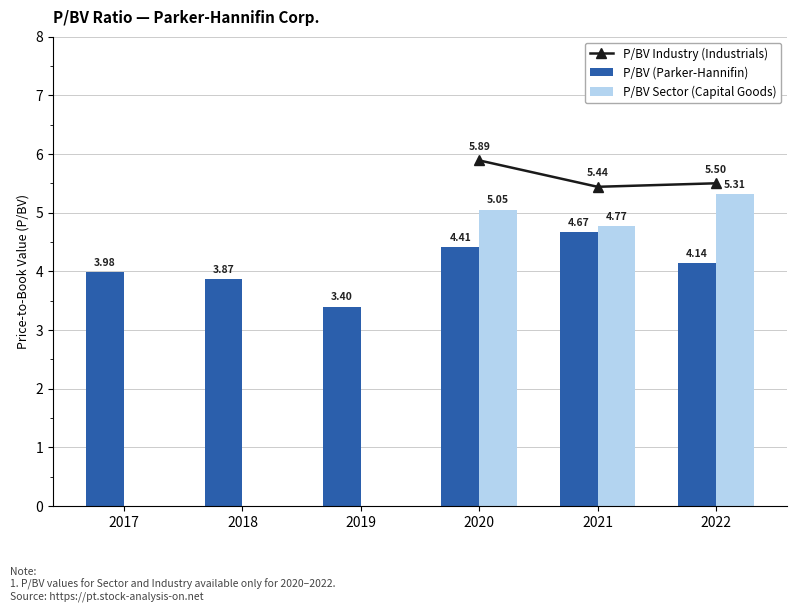

What is the difference between the maximum and second lowest values in the P/BV (Parker-Hannifin) series?

0.8